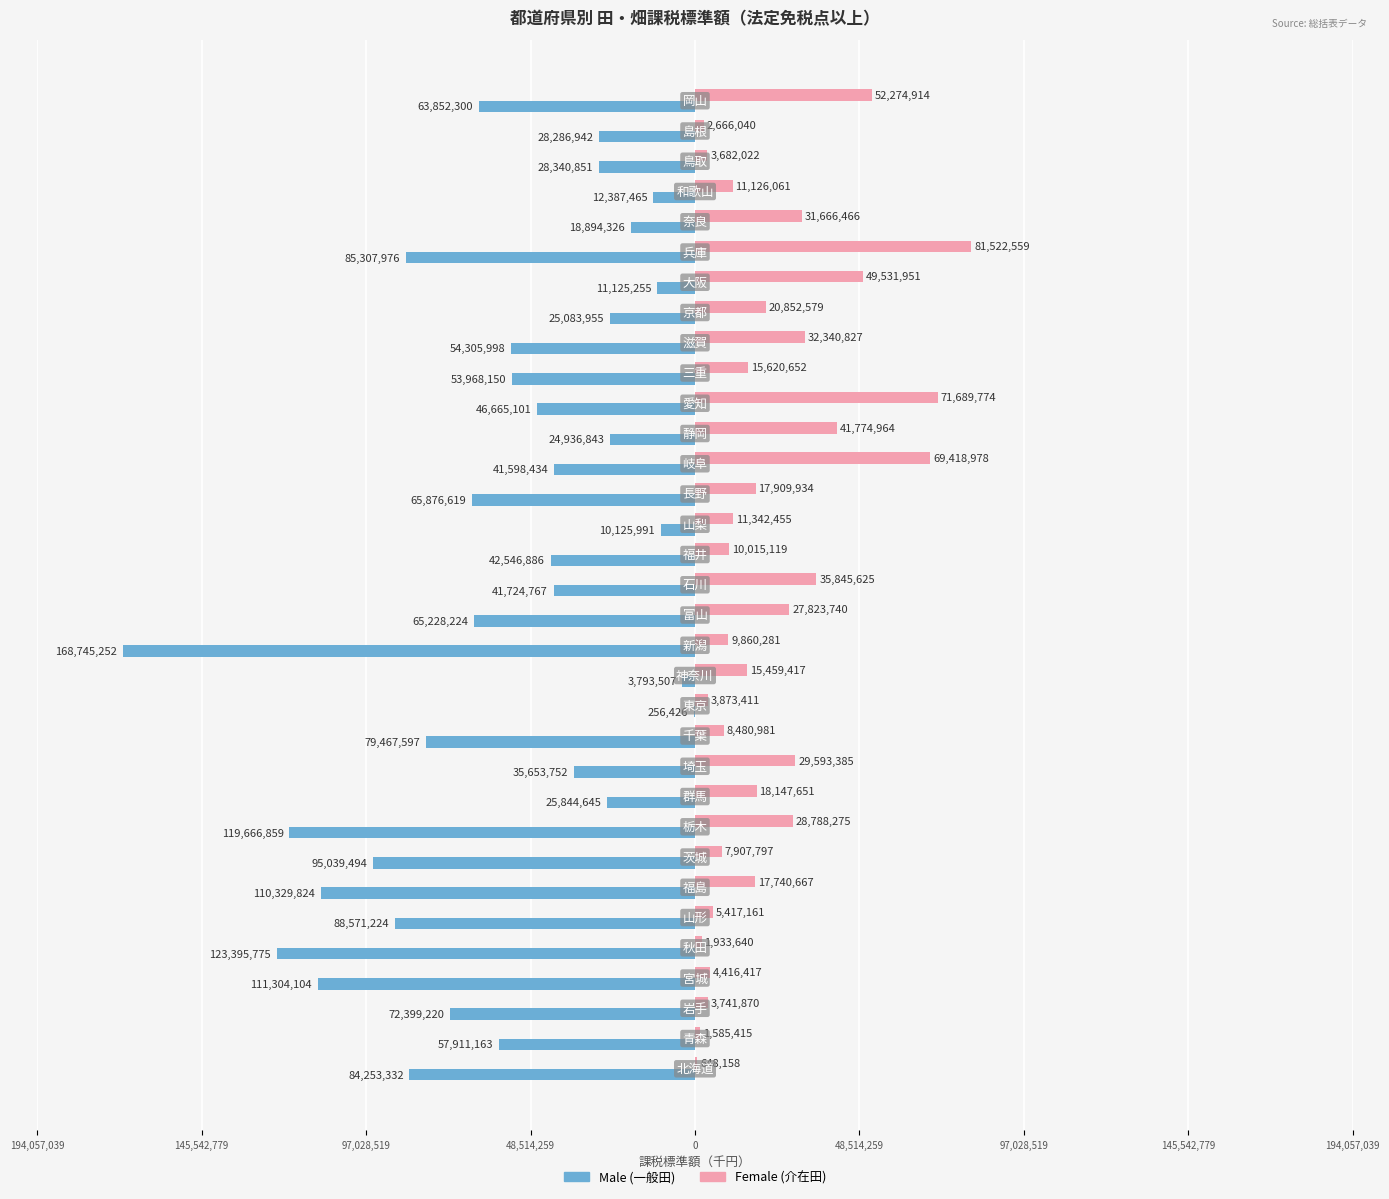

What is the value of the Male bar at the 4th from the left?

-111304104